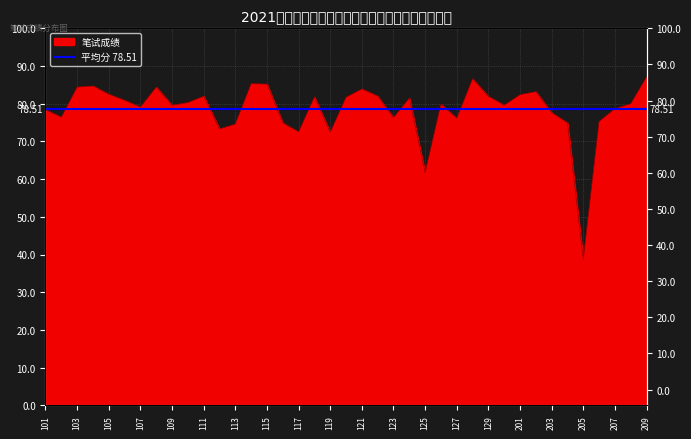

What is the difference between the maximum and second lowest values?

25.4